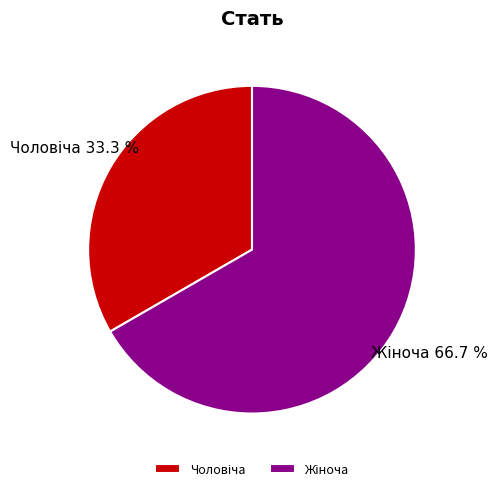

How many slices are in this pie chart?

2